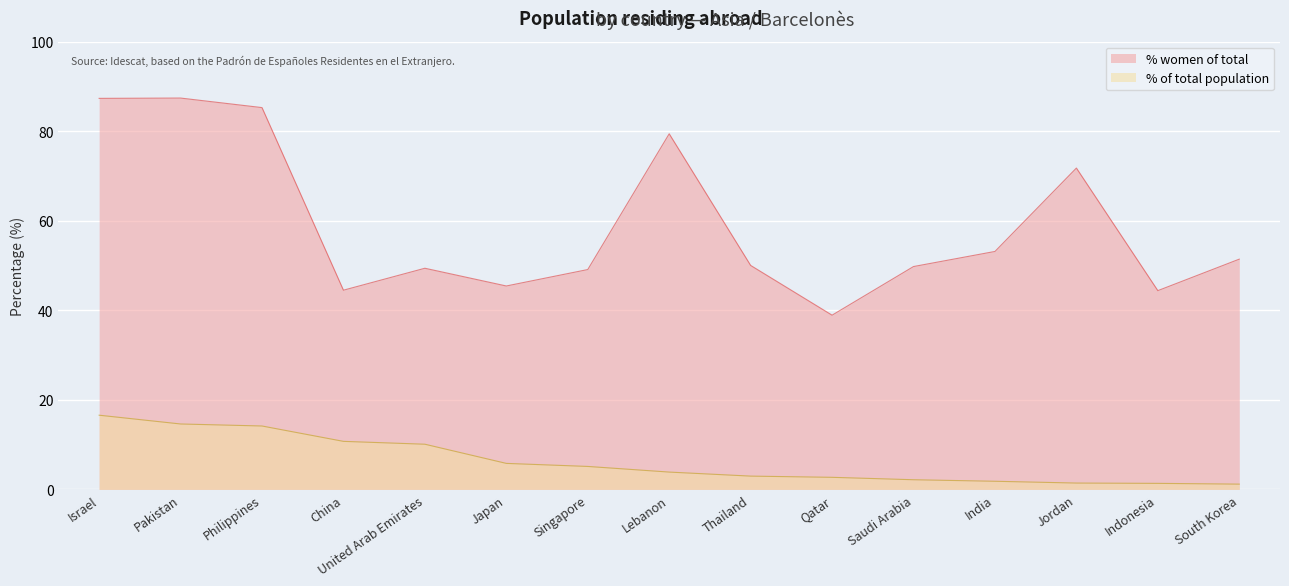

True or false: % women of total has a value of 16.6 at India.

False